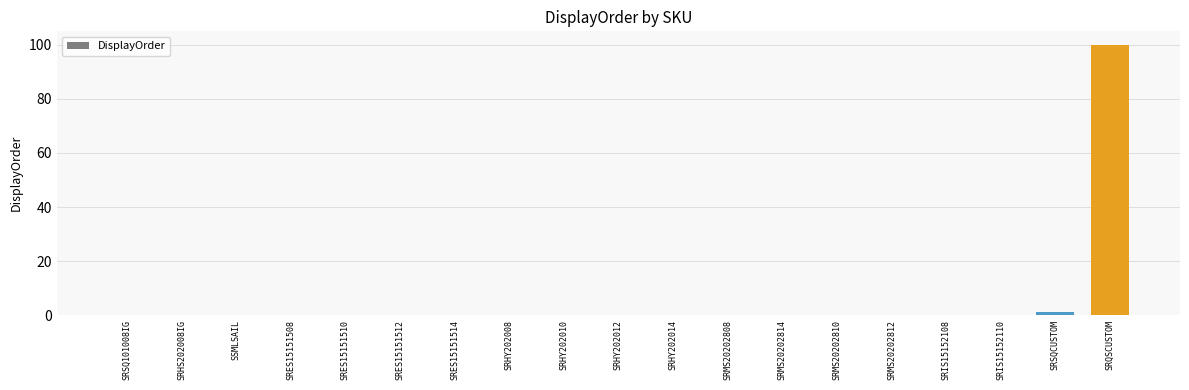

True or false: the data shows 0 at SRHS202008IG.

True